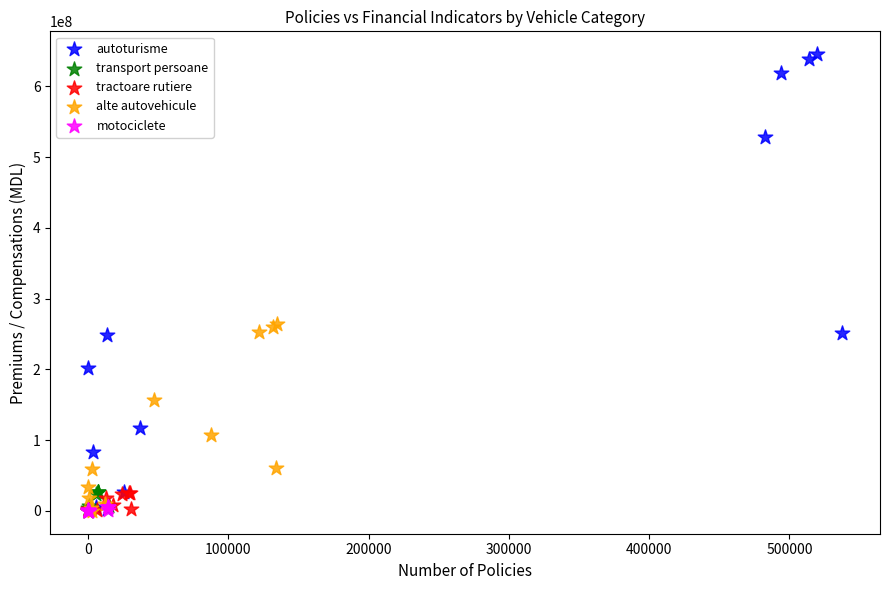

Which series reaches the maximum Y coordinate?

autoturisme